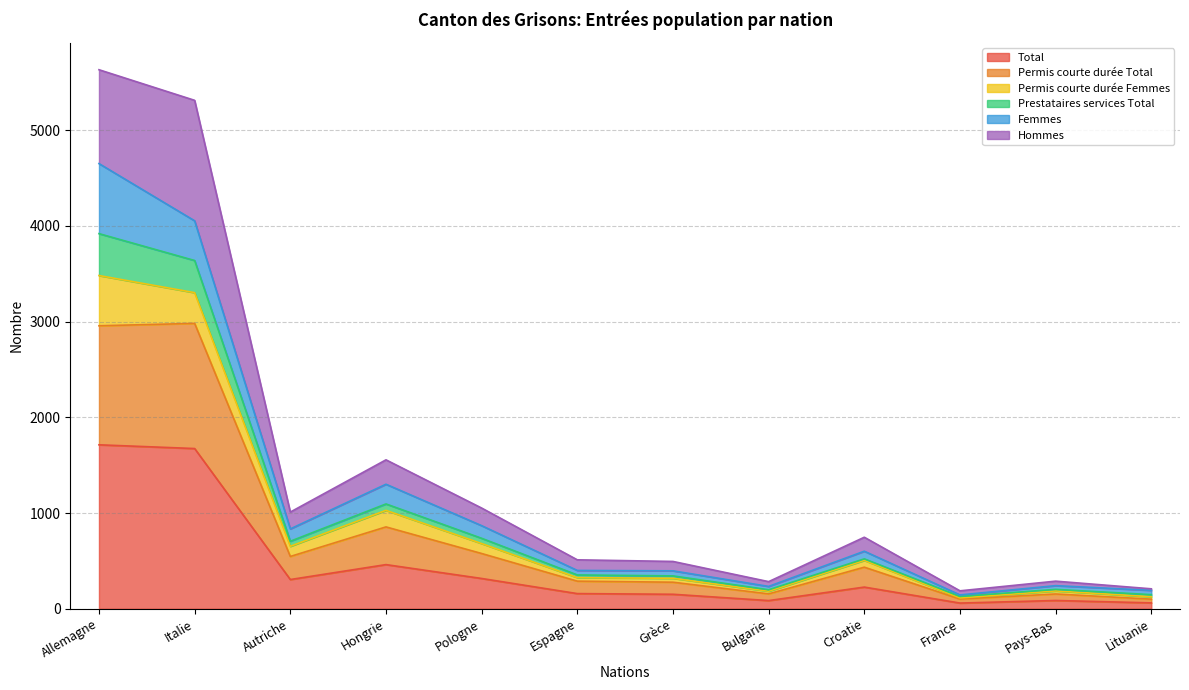

True or false: Permis courte durée Total and Hommes intersect in this chart.

False